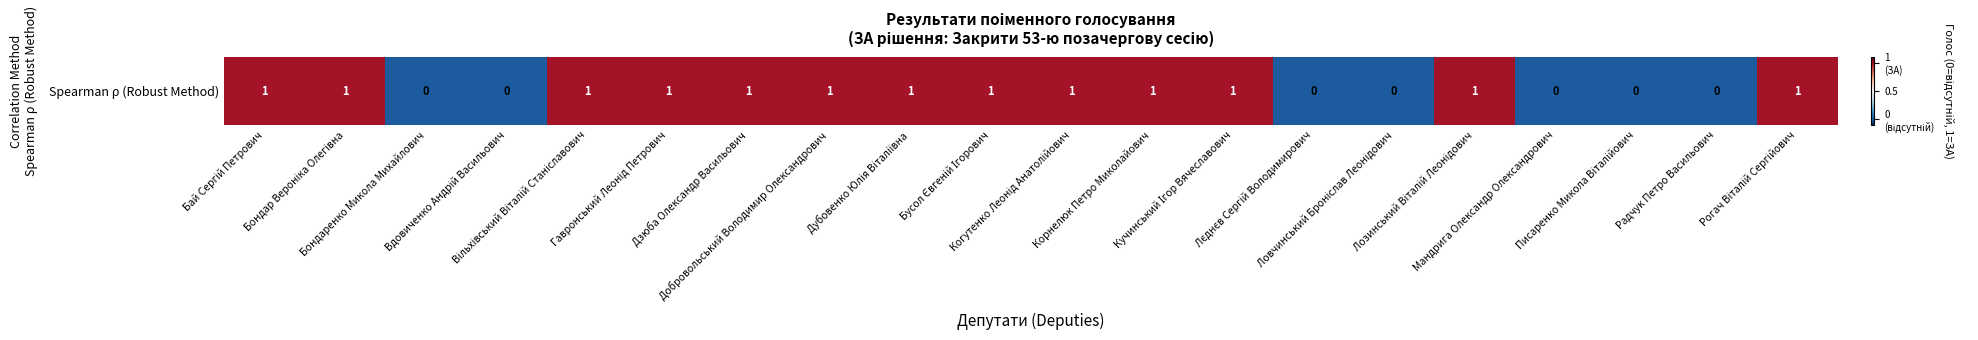

What is the difference between the values at Бондар Вероніка Олегівна and Лєднєв Сергій Володимирович?

1